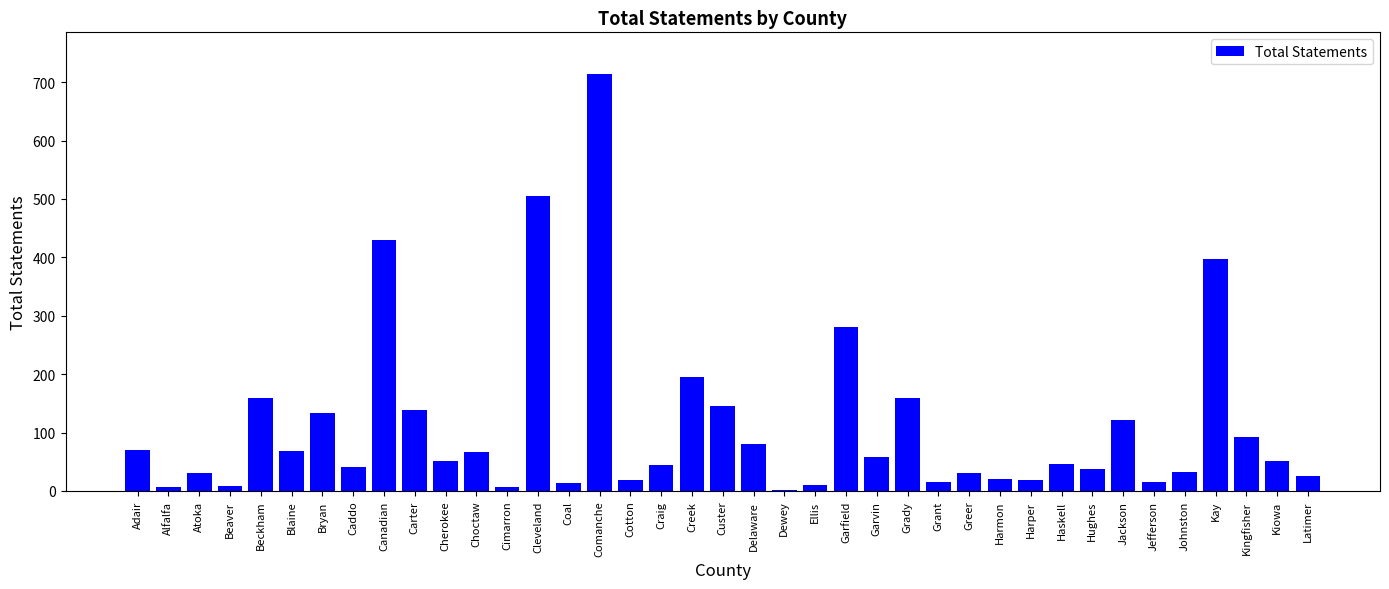

What is the maximum value shown in the chart?

714